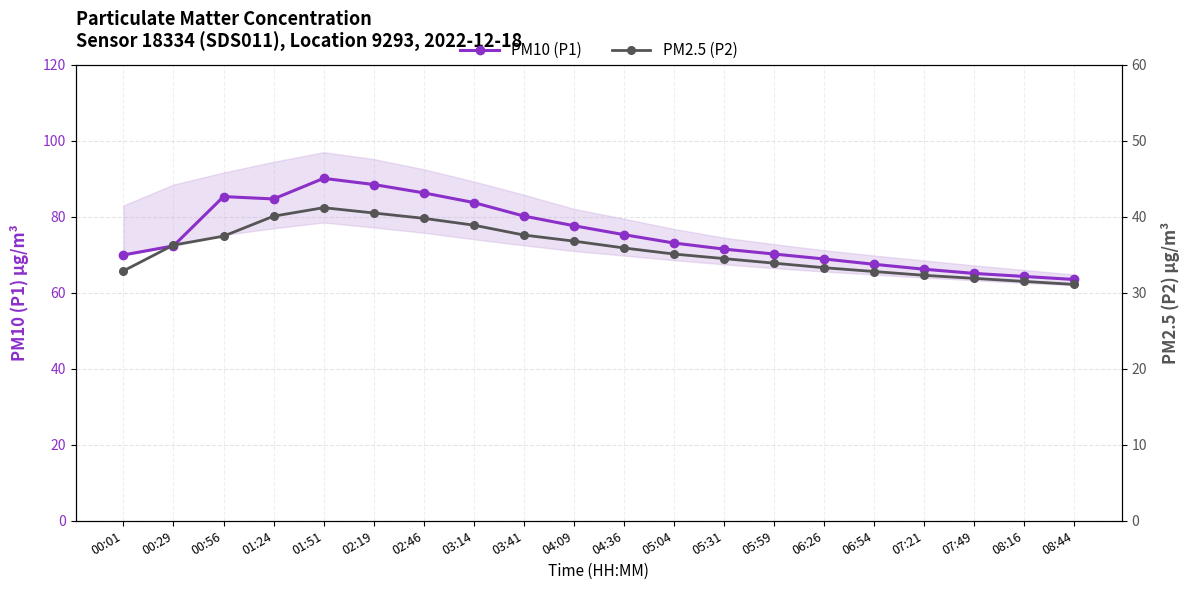

Reading left to right, list all the values displayed in this chart.

PM10 (P1): 70.0	72.3	85.3	84.7	90.1	88.5	86.3	83.8	80.2	77.7	75.3	73.1	71.5	70.2	68.9	67.5	66.2	65.1	64.3	63.5
PM2.5 (P2): 32.9	36.3	37.5	40.1	41.2	40.5	39.8	38.9	37.6	36.8	35.9	35.1	34.5	33.9	33.3	32.8	32.3	31.9	31.5	31.1